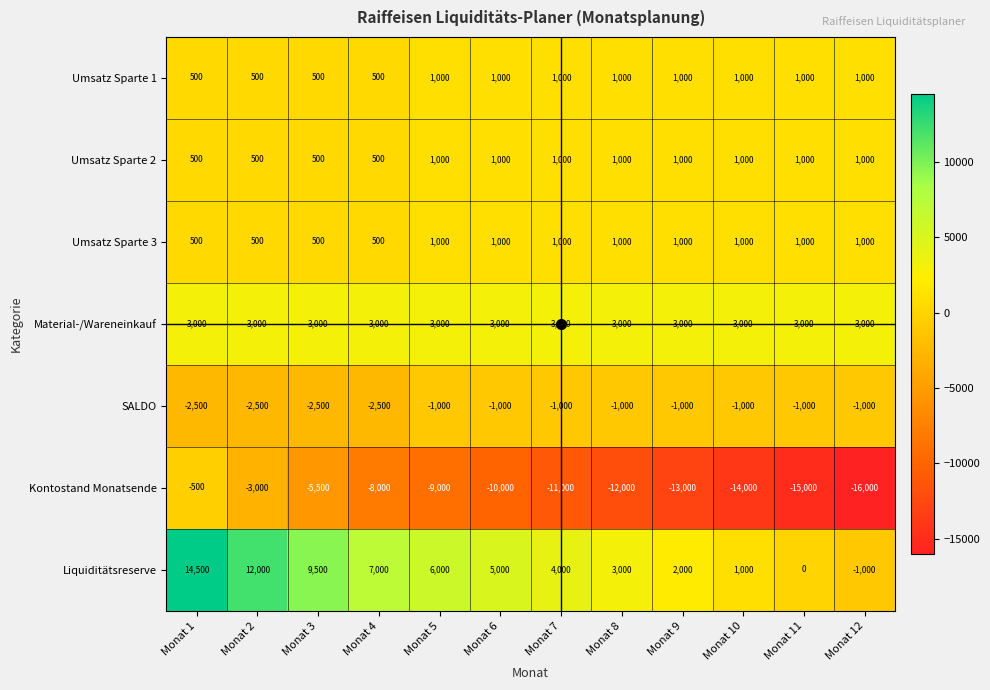

What is the difference between the highest and lowest values at Monat 2?

15000